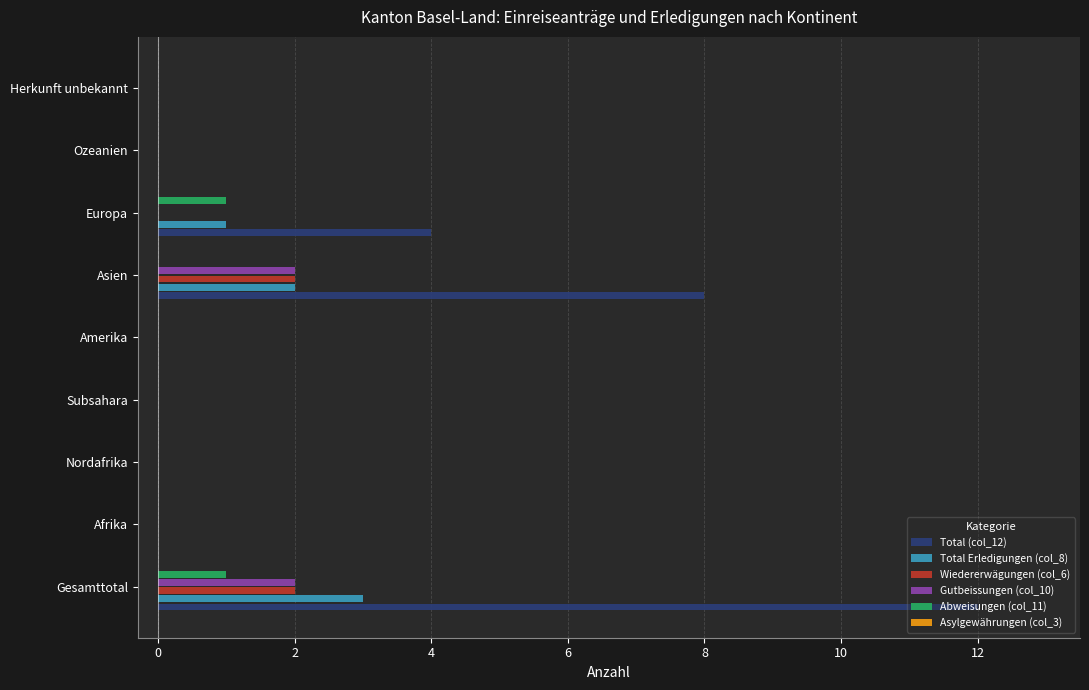

At which category does the chart reach its peak across all series?

Gesamttotal